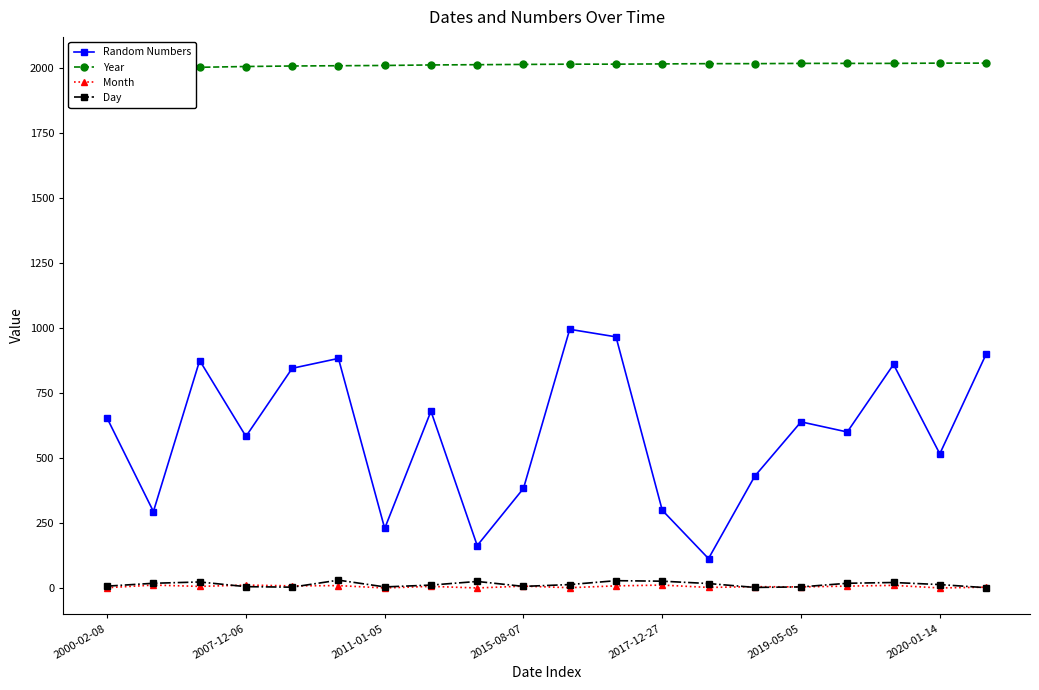

True or false: Random Numbers and Day intersect in this chart.

False